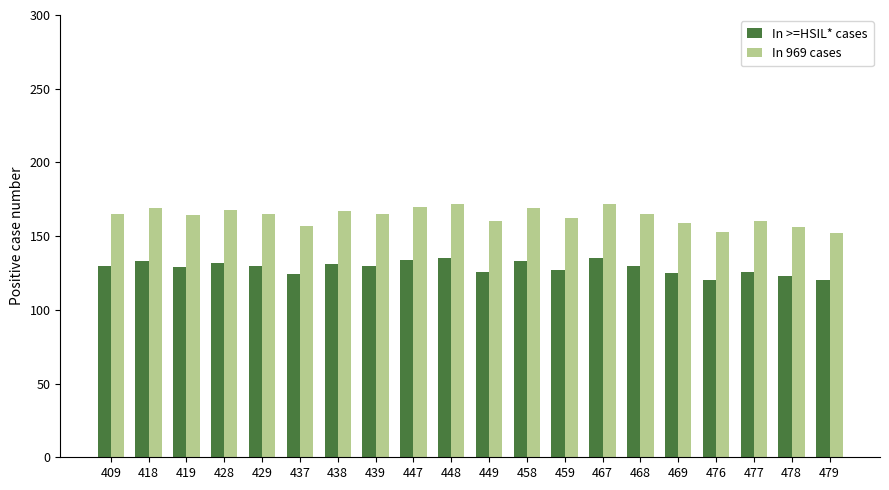

Which series changed the most between 449 and 476?

In 969 cases